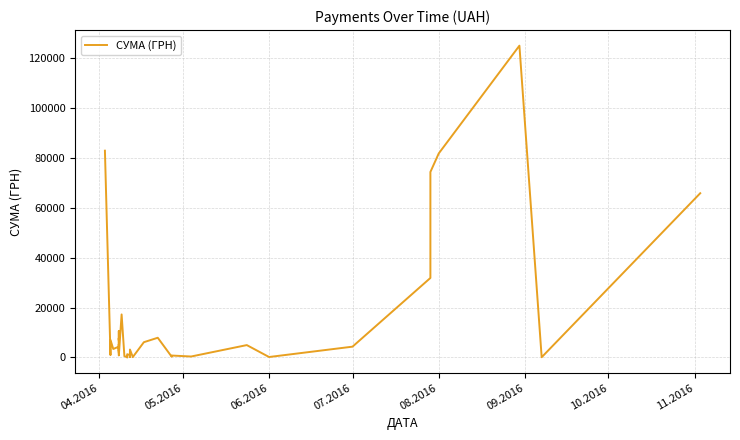

What is the sum of all values?

564444.3